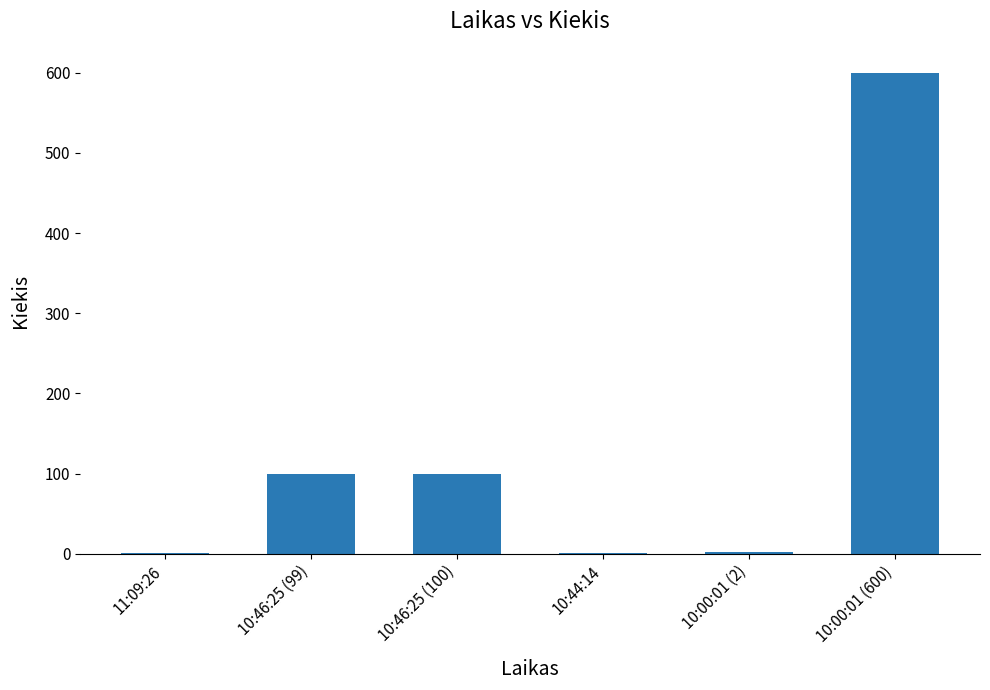

Which category has the highest value across all series?

10:00:01 (600)